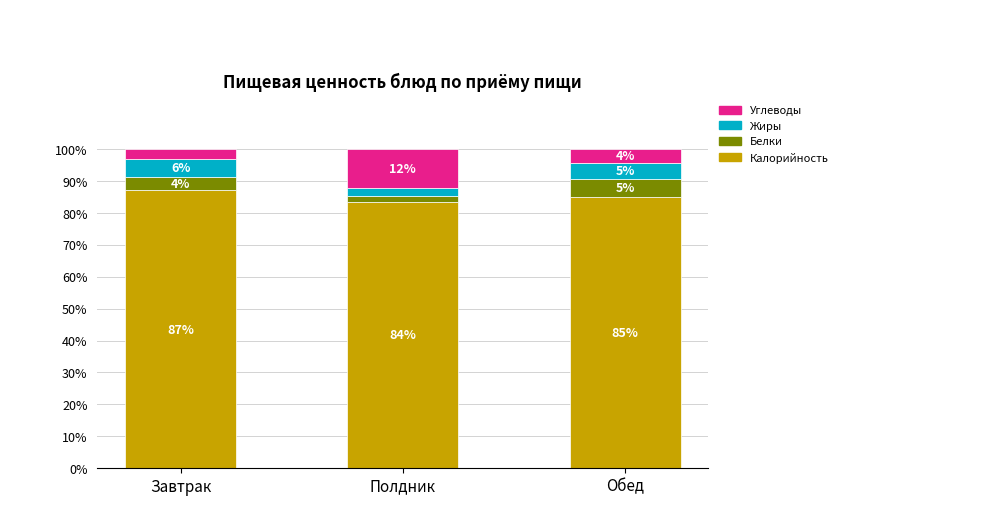

How many bars are there in total?

3